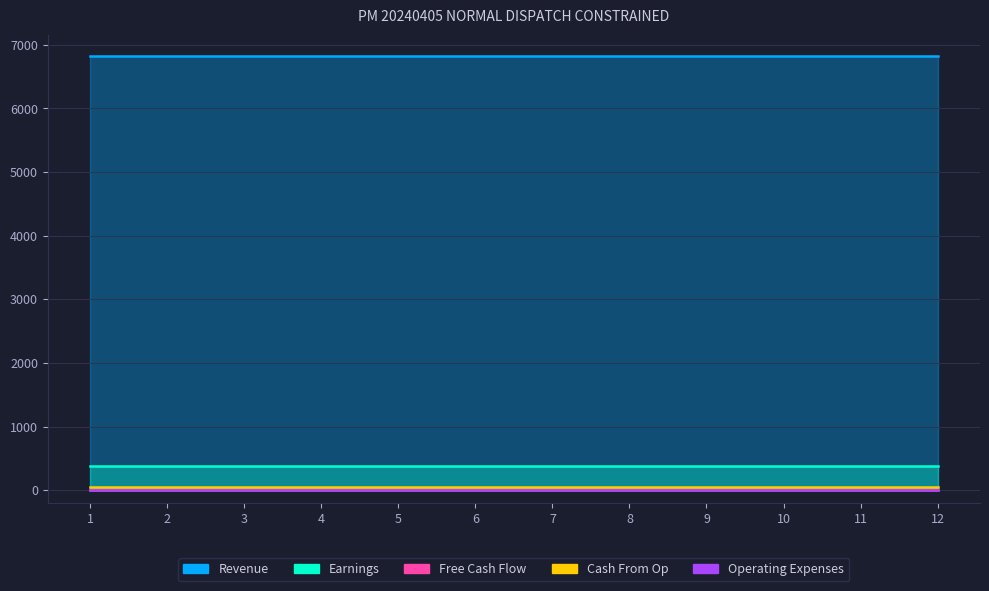

Is it true that Earnings equals 512.6 at 12?

False